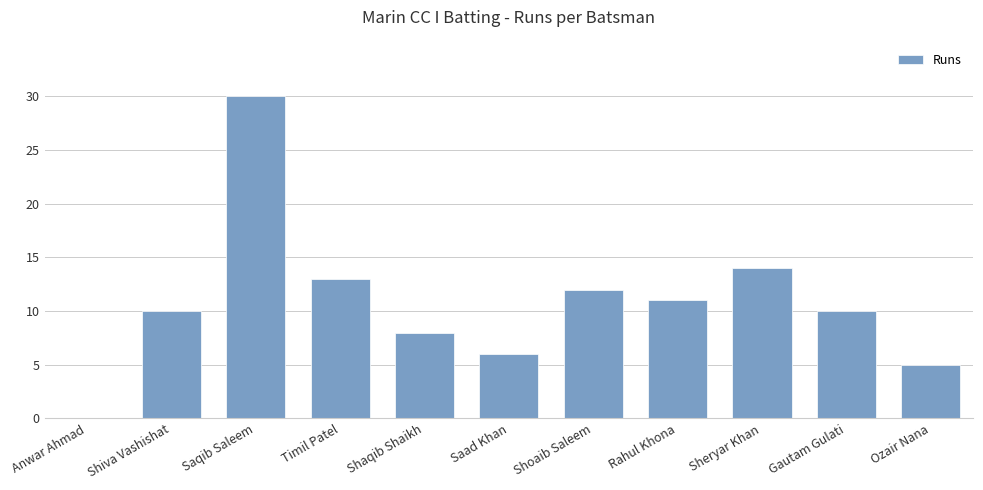

The chart shows a value of 11 at Rahul Khona. True or false?

True